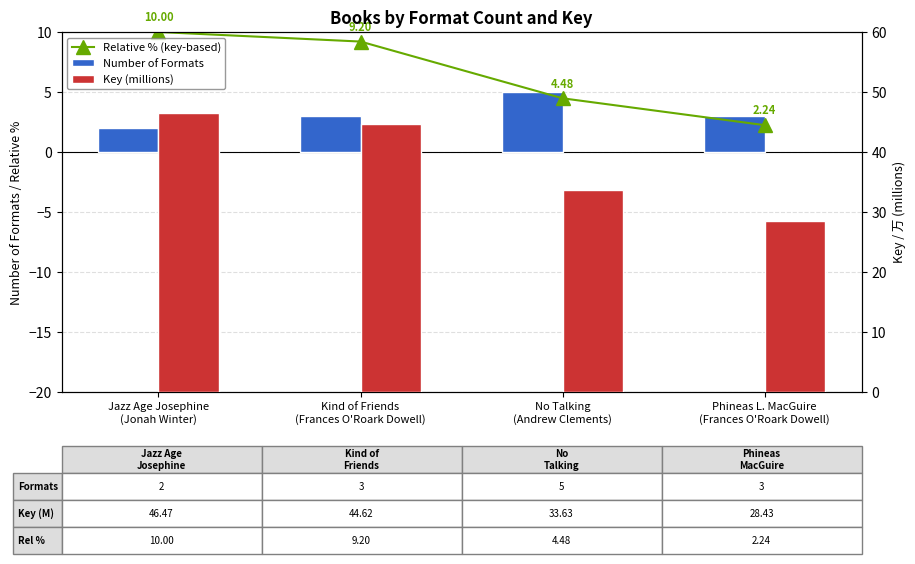

At which label does Number of Formats reach its peak?

No Talking
(Andrew Clements)